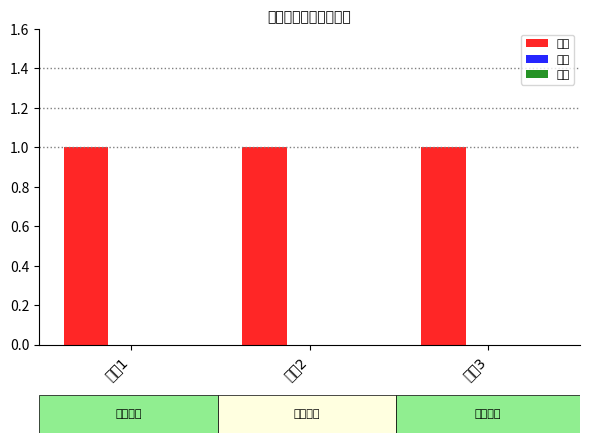

Which series has the largest total across all categories?

汽运